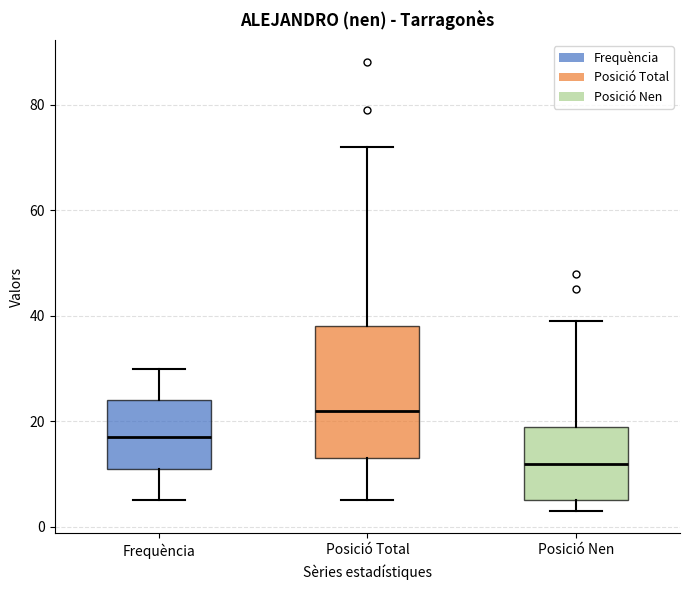

Where does the median line of the box for Frequència sit on the y-axis? The values are not printed on the chart, so give them approximately, as read against the axis.

18